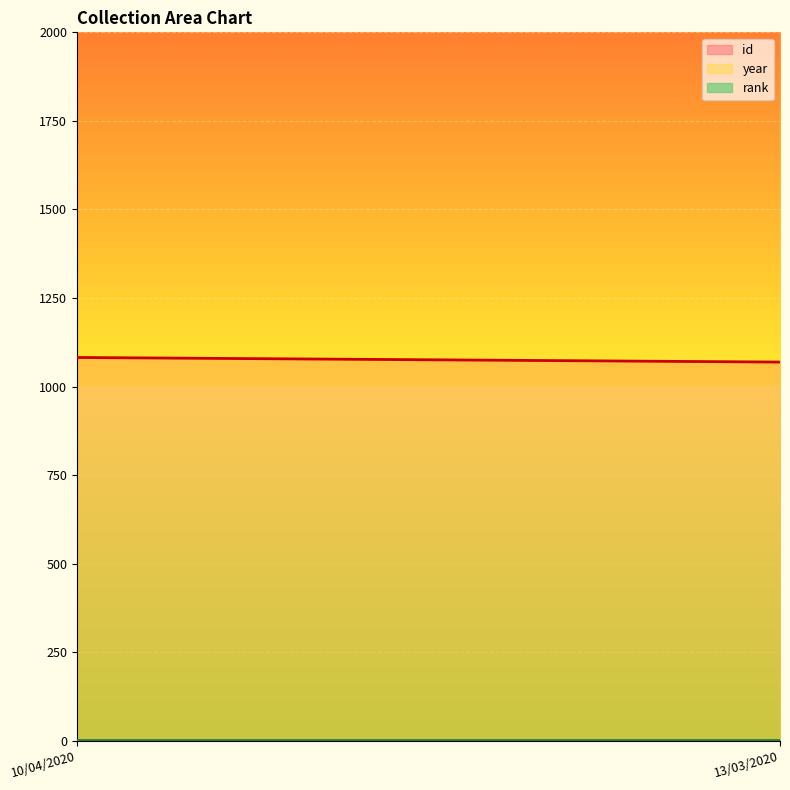

What is the average value of the year series?

2018